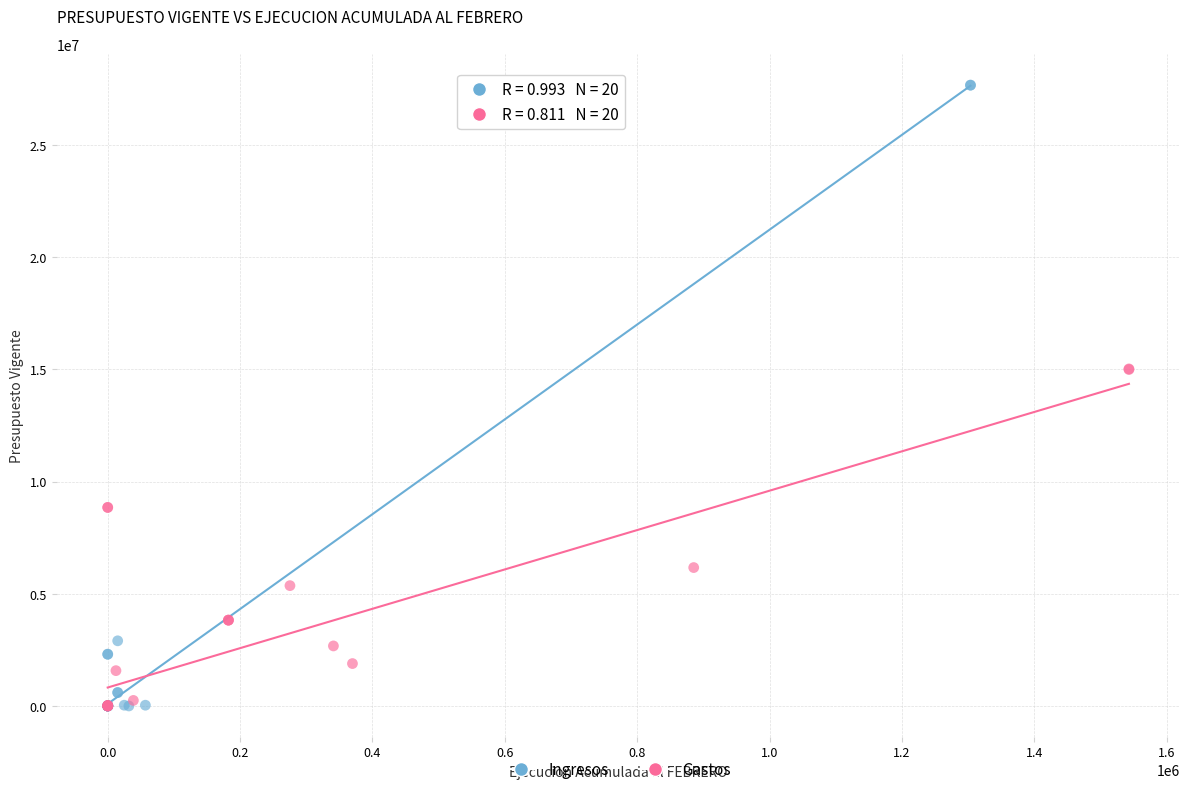

Which series reaches the maximum Y coordinate?

Ingresos